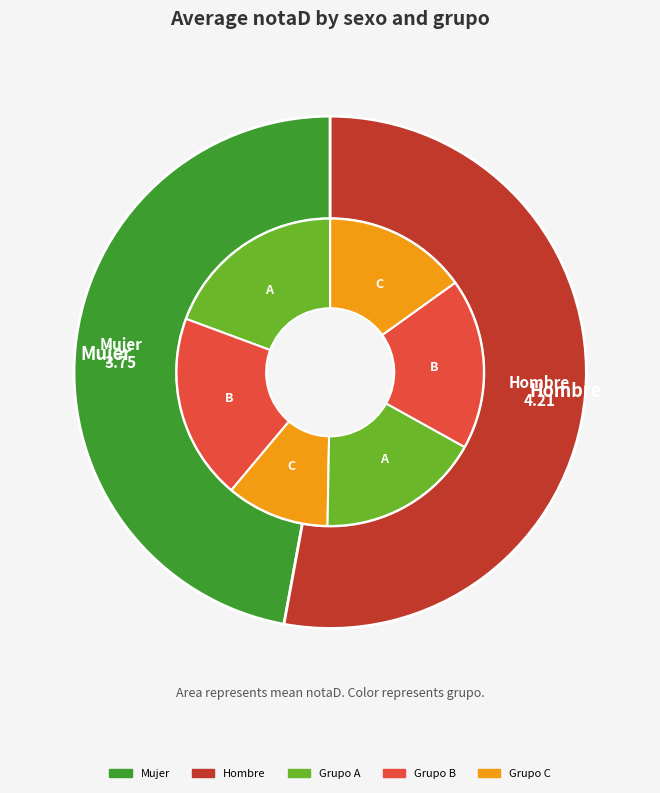

Is there any slice that represents more than half of the pie?

Yes